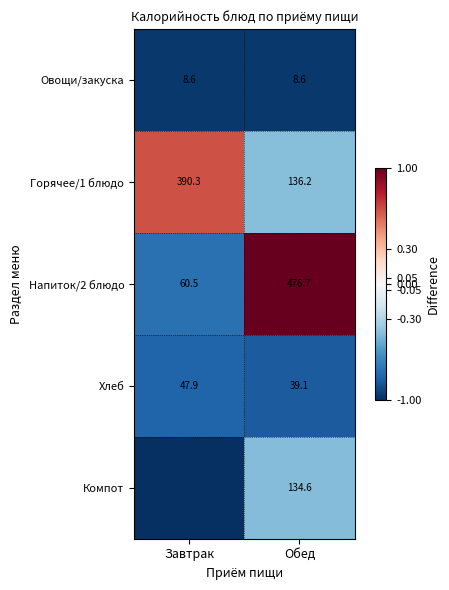

What is the difference between the highest and lowest values at Обед?

468.1